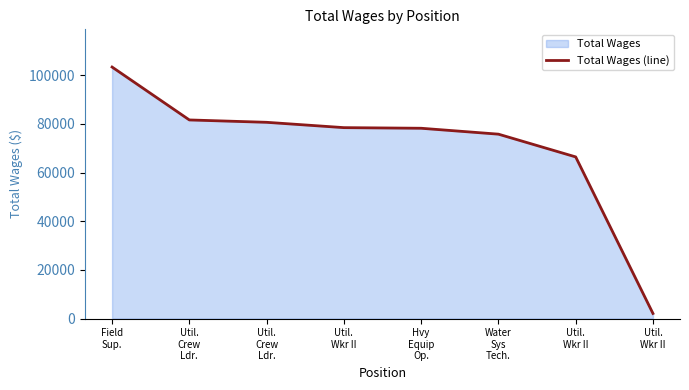

The value at Util.
Wkr II is 107041. True or false?

False